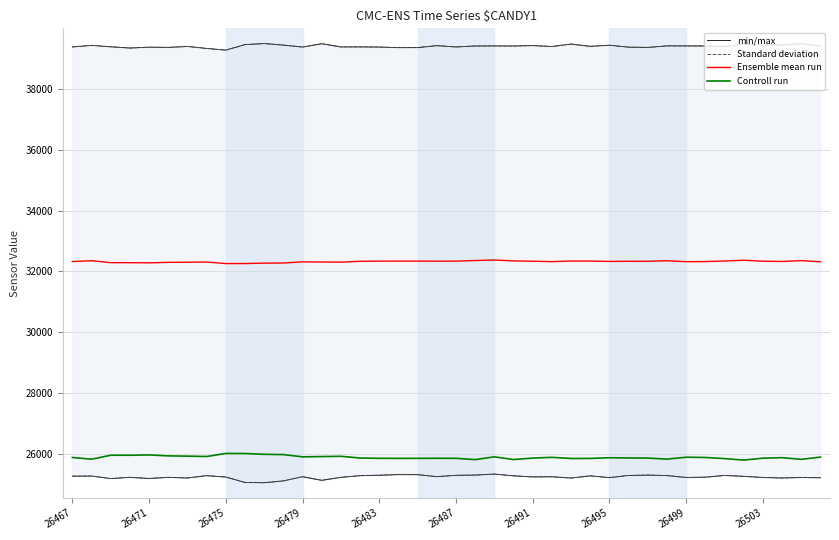

What is the lowest value of the Ensemble mean run series?

32258.0